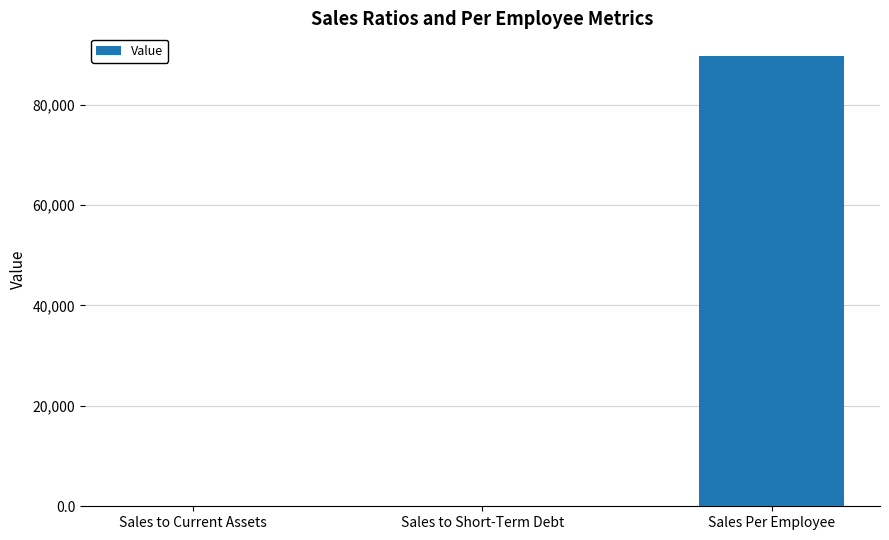

Are the bars horizontal?

No